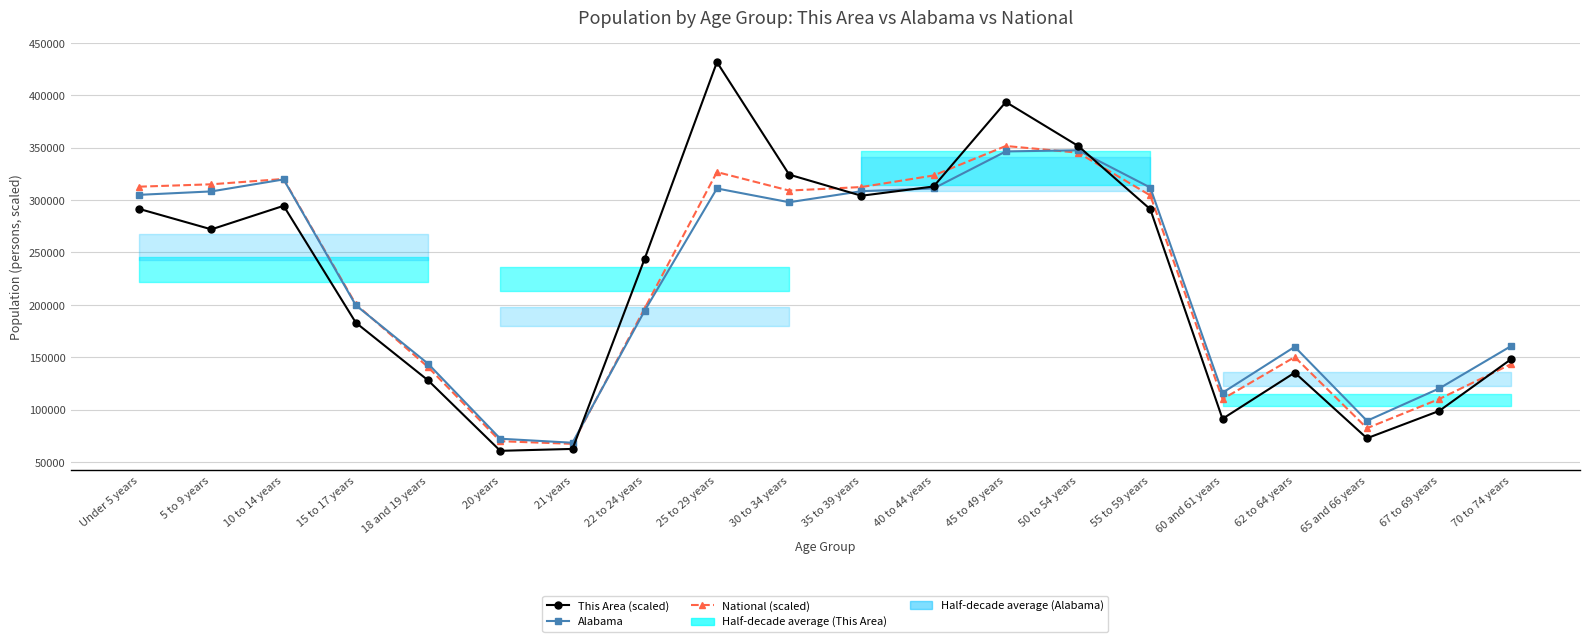

Reading left to right, list all the values displayed in this chart.

This Area (scaled): 291531.9	272033.0	294480.5	183004.0	128026.7	60779.4	62586.6	244163.9	431543.3	324252.0	304087.3	312933.1	393496.7	351645.5	291246.6	91311.8	135350.7	72764.1	98826.0	148381.7
Alabama: 304957.0	308229.0	319655.0	199618.0	143853.0	72318.0	68473.0	194531.0	311034.0	297888.0	308430.0	311071.0	346369.0	347485.0	311906.0	116144.0	159983.0	89406.0	120231.0	160864.0
National (scaled): 312737.2	315017.4	320103.5	200544.7	140661.7	69960.6	67408.8	196803.3	326677.6	309033.1	312400.9	323412.9	351551.6	345197.1	304430.7	110127.6	150230.6	82357.4	110152.9	143635.2